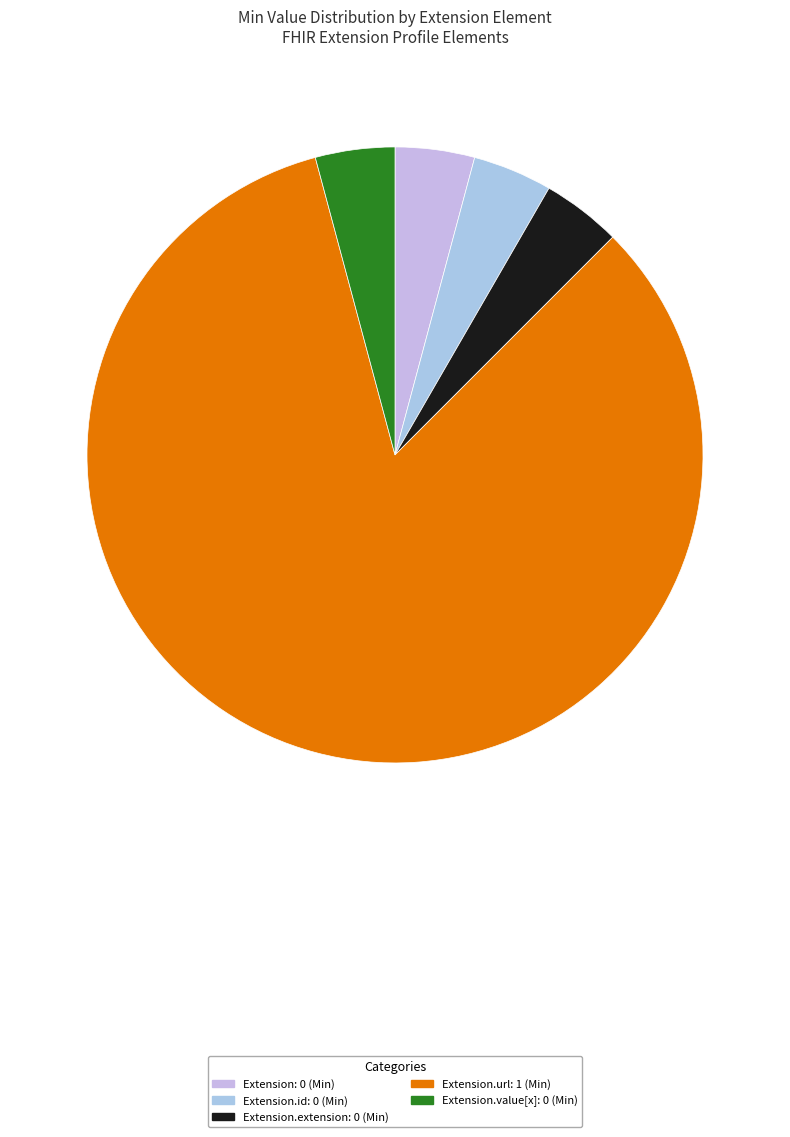

Does any single category account for the majority?

Yes